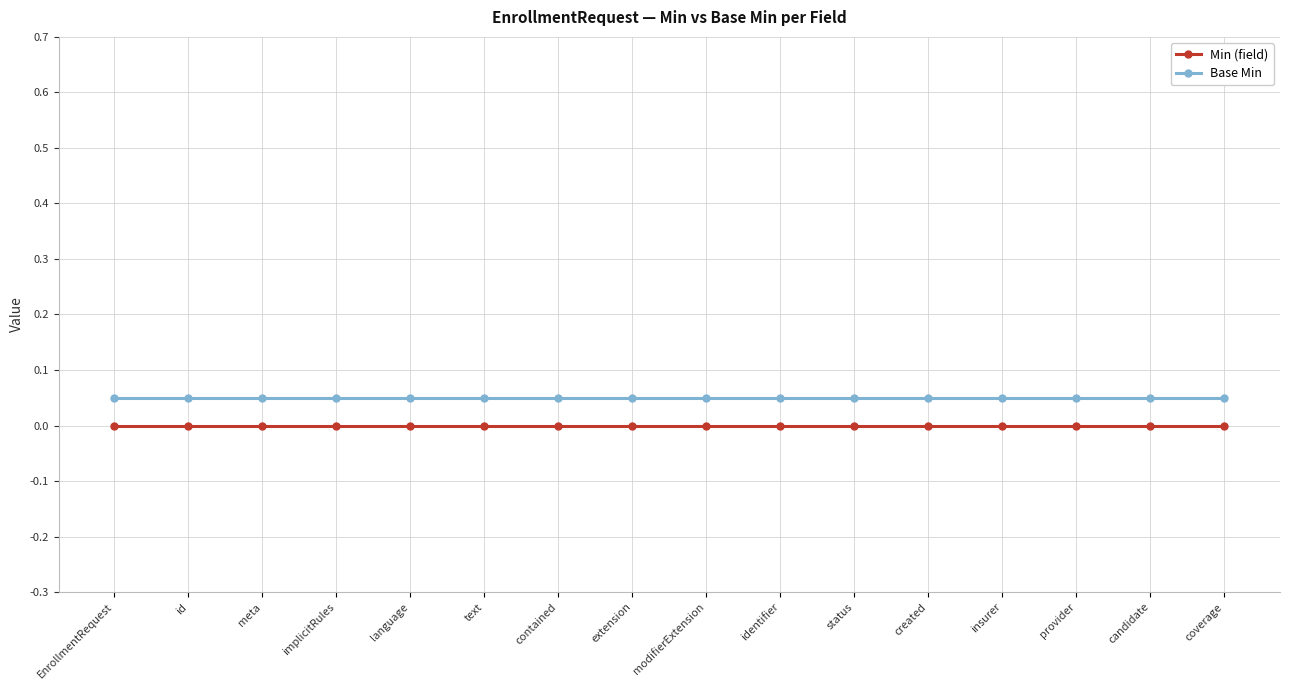

True or false: Base Min and Min (field) cross at least once.

False